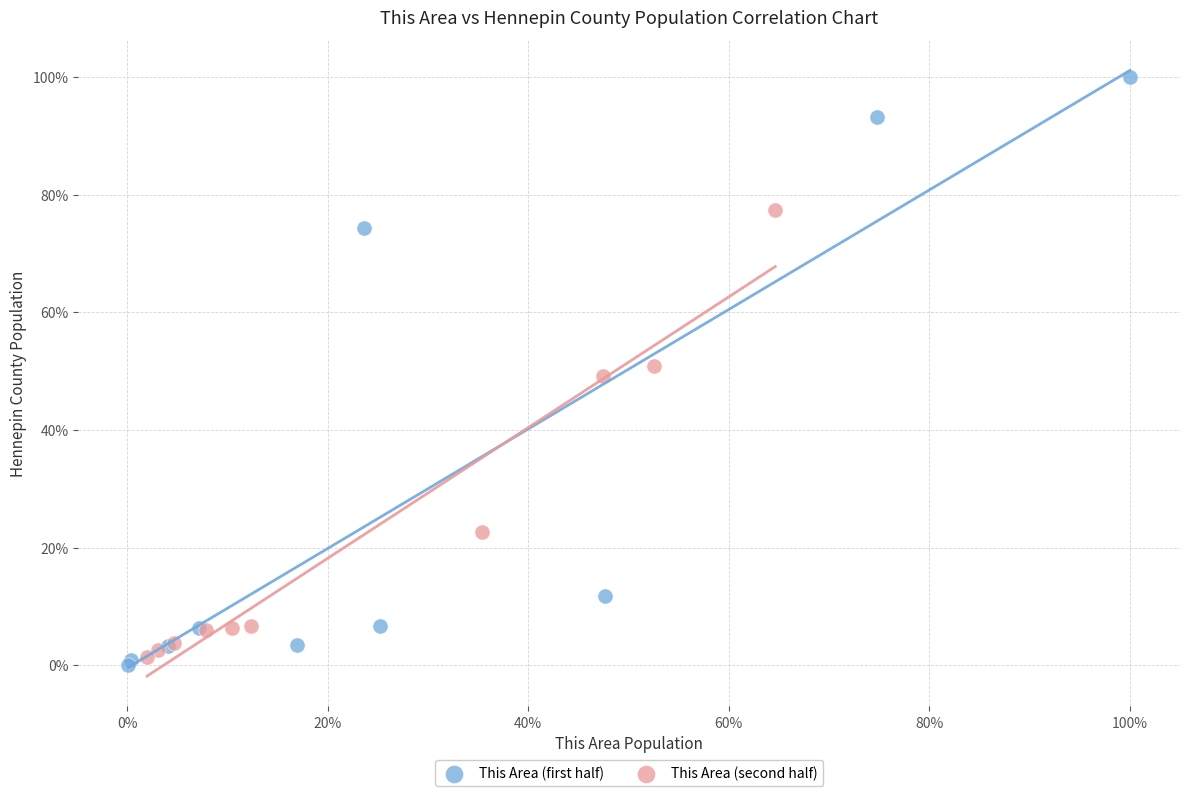

What are all the series names shown in the legend?

This Area (first half), This Area (second half)